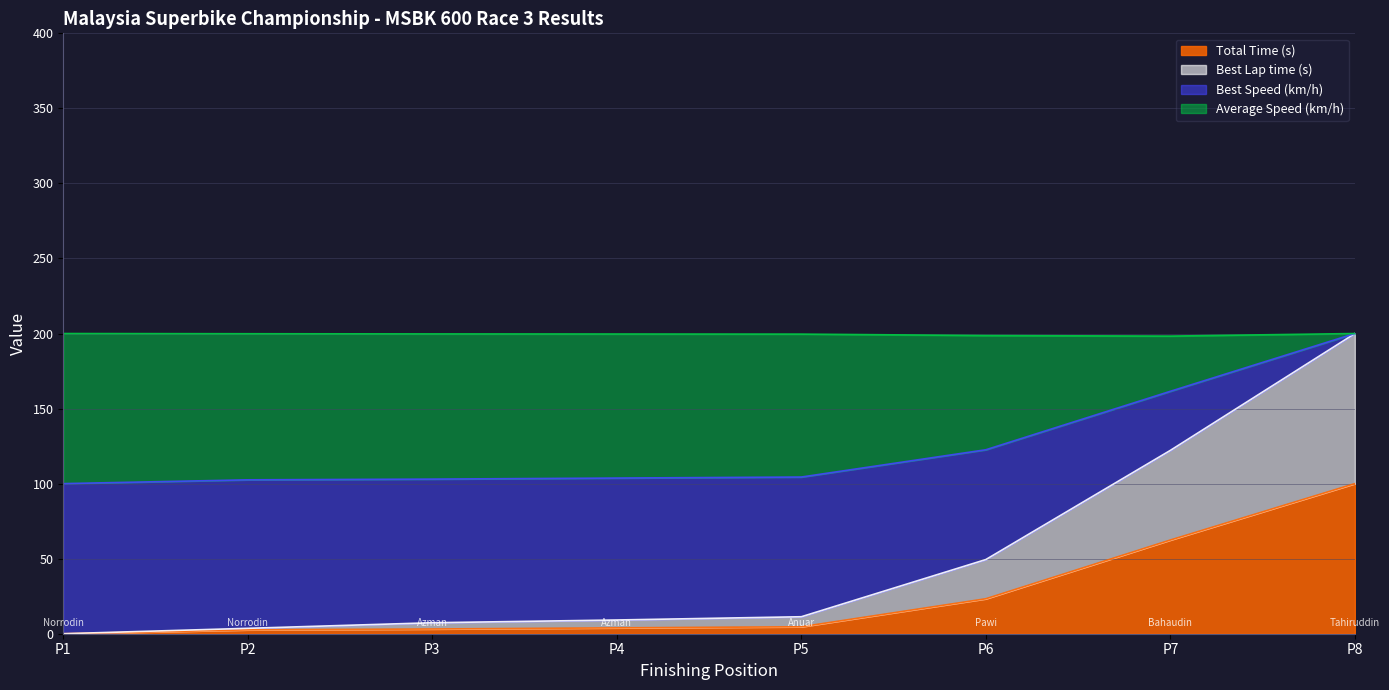

What is the highest value of the Total Time (s) series?

100.0